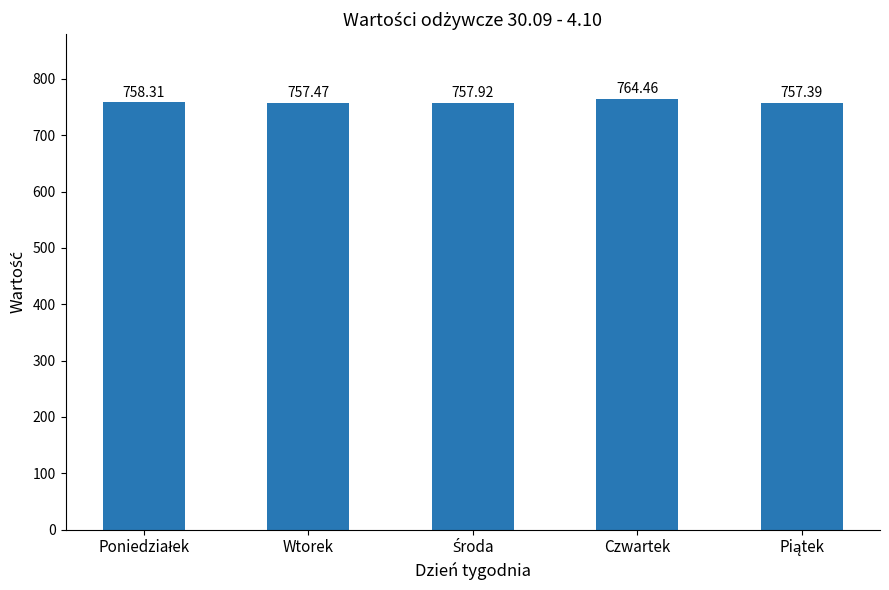

What is the minimum value shown in the chart?

757.4